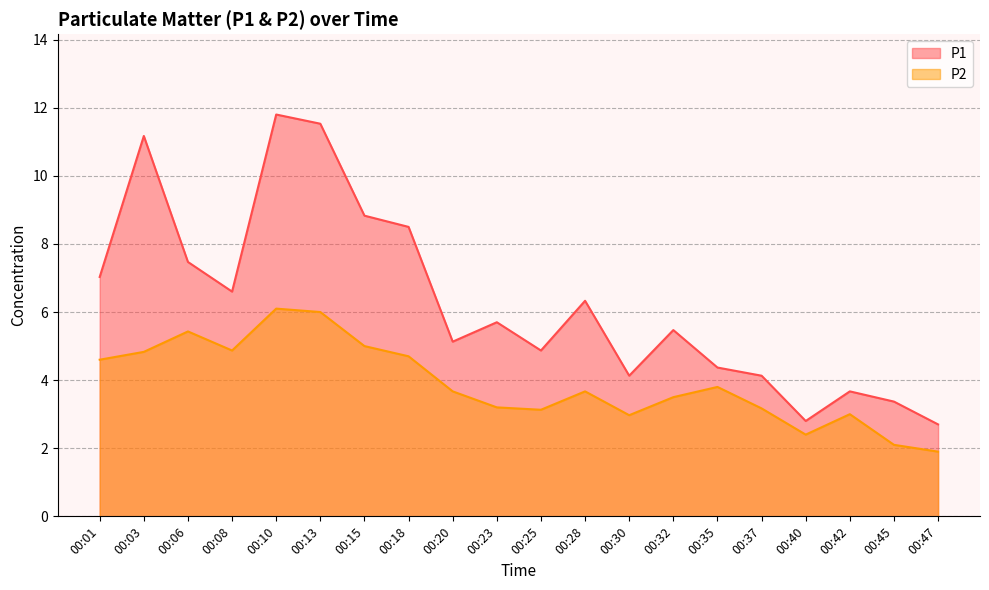

True or false: P2 has more than 2 points higher than both neighbors.

True